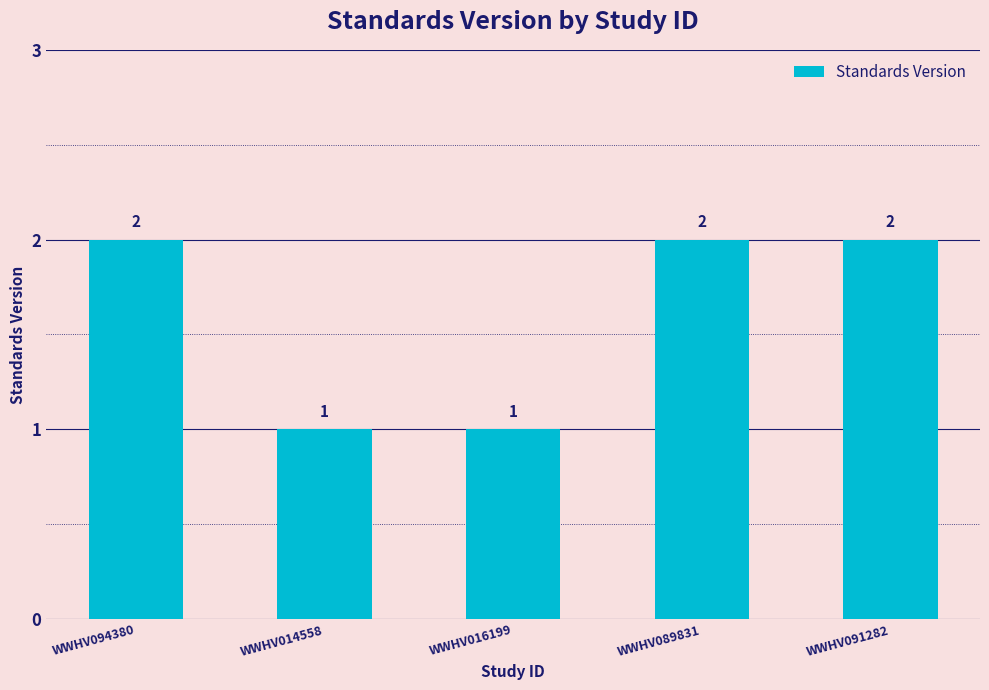

Approximately how many times larger is the value at WWHV016199 compared to WWHV014558?

1.0